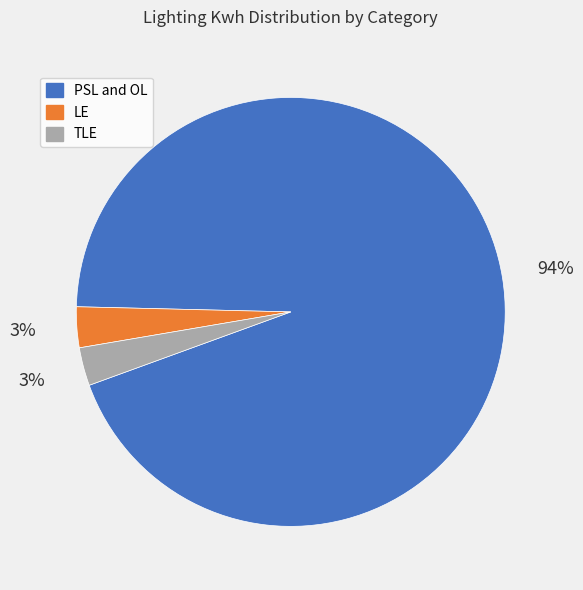

Is it true that PSL and OL is 94% of the pie?

True